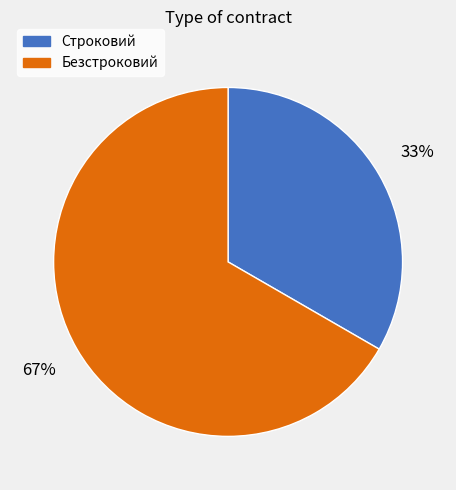

To the nearest percent, what is the combined percentage of Строковий and Безстроковий?

100%